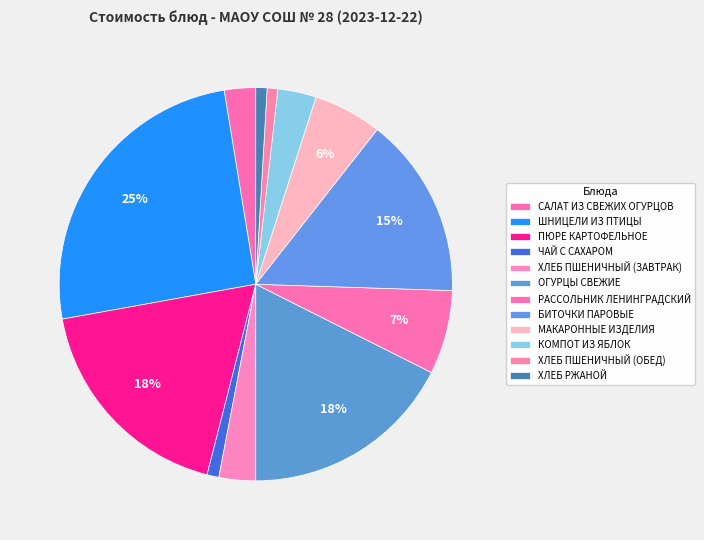

Is ЧАЙ С САХАРОМ the majority of the pie?

No